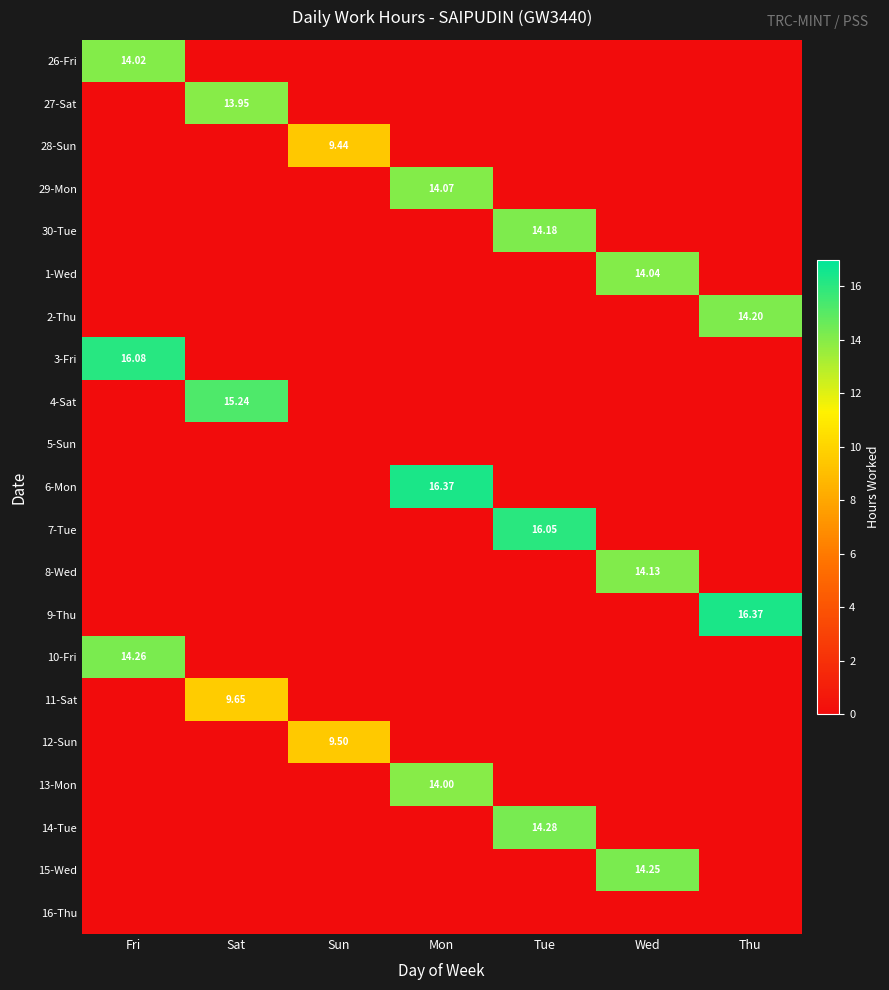

What is the total value across all series at Thu?

30.6